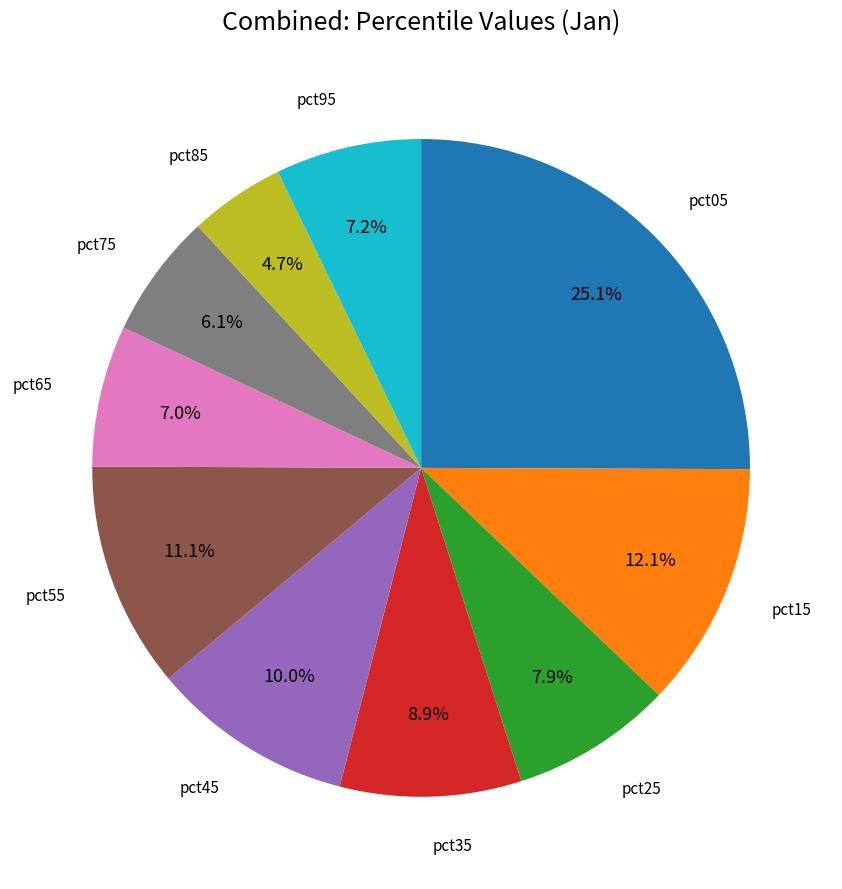

Does any single category account for the majority?

No